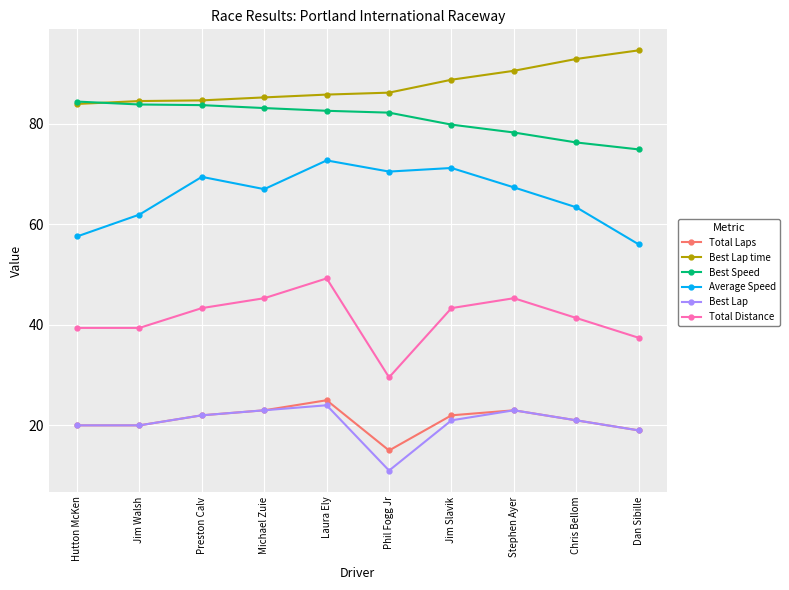

Count the number of categories in the chart.

10